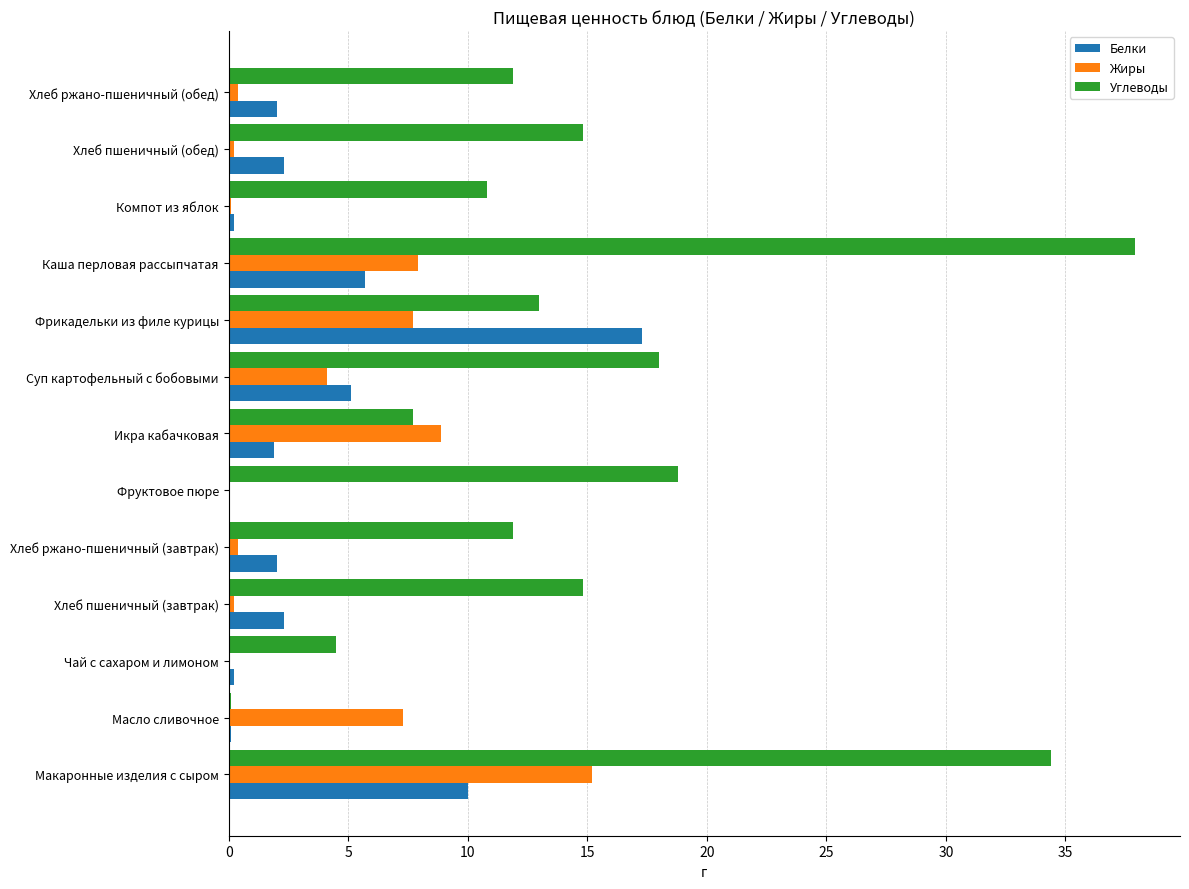

What is the sum of all Углеводы values?

198.6